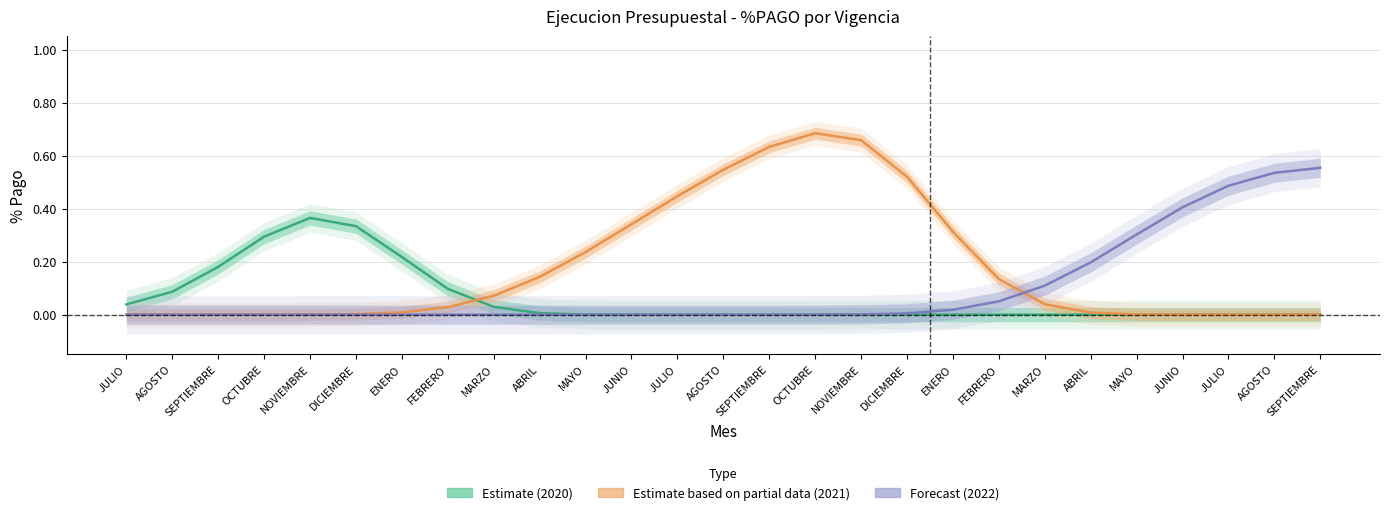

What is the total value across all series at MARZO?

0.1